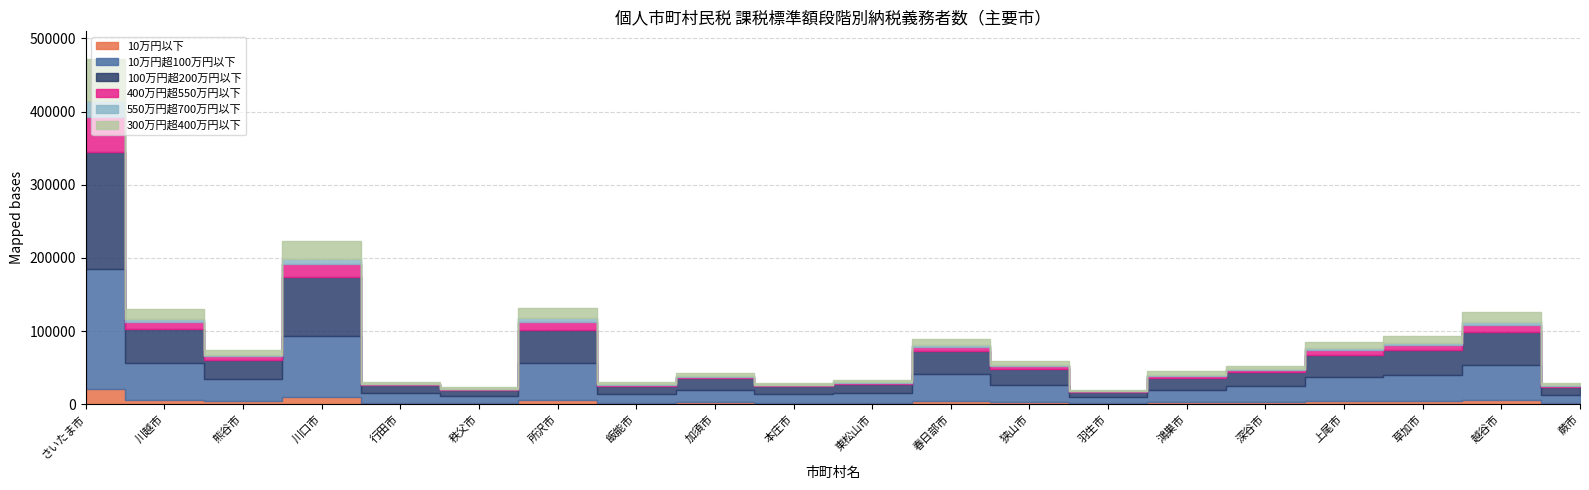

Is the value of 400万円超550万円以下 at 本庄市 greater than the value of 100万円超200万円以下 at 蕨市?

No